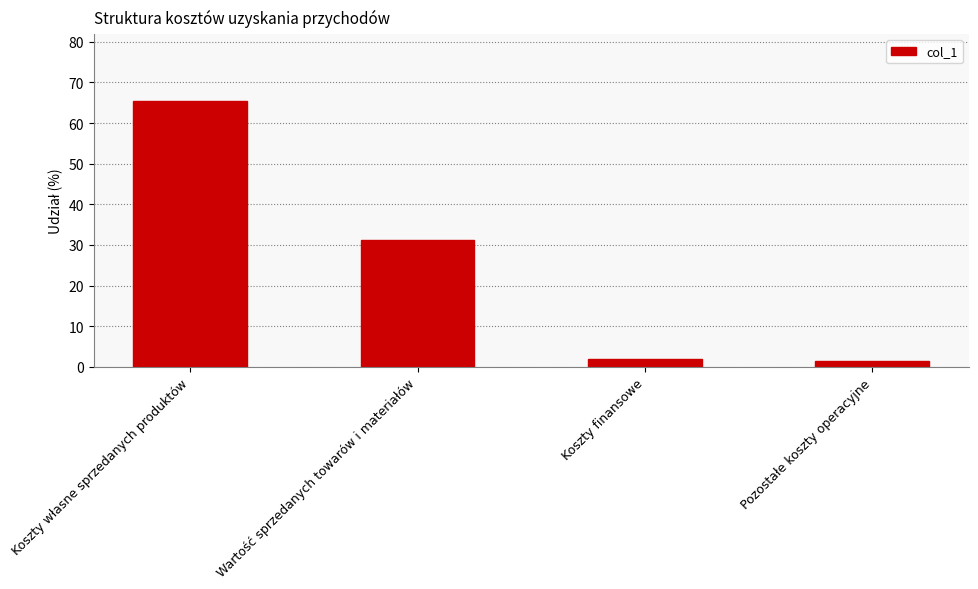

Reading left to right, what are all the values shown in this chart?

65.5	31.2	1.9	1.4